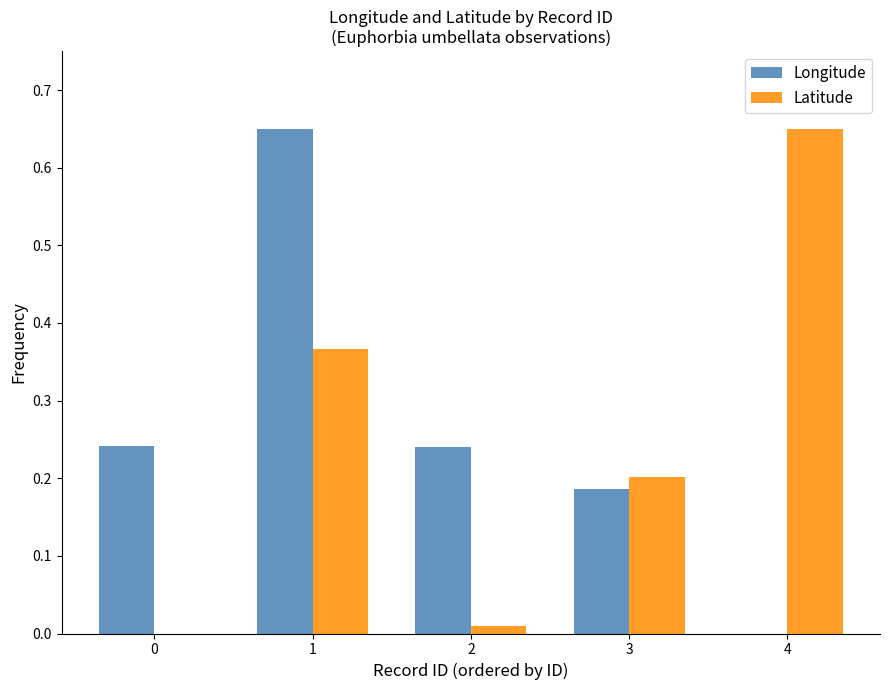

Which series changed the most between 2 and 3?

Latitude